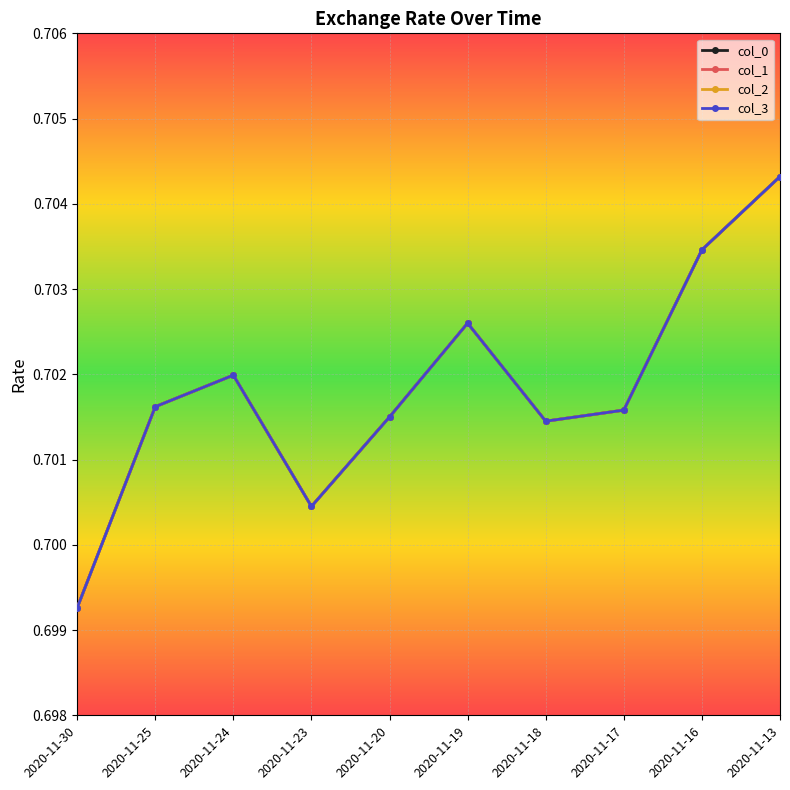

What is the minimum value for col_3?

0.7